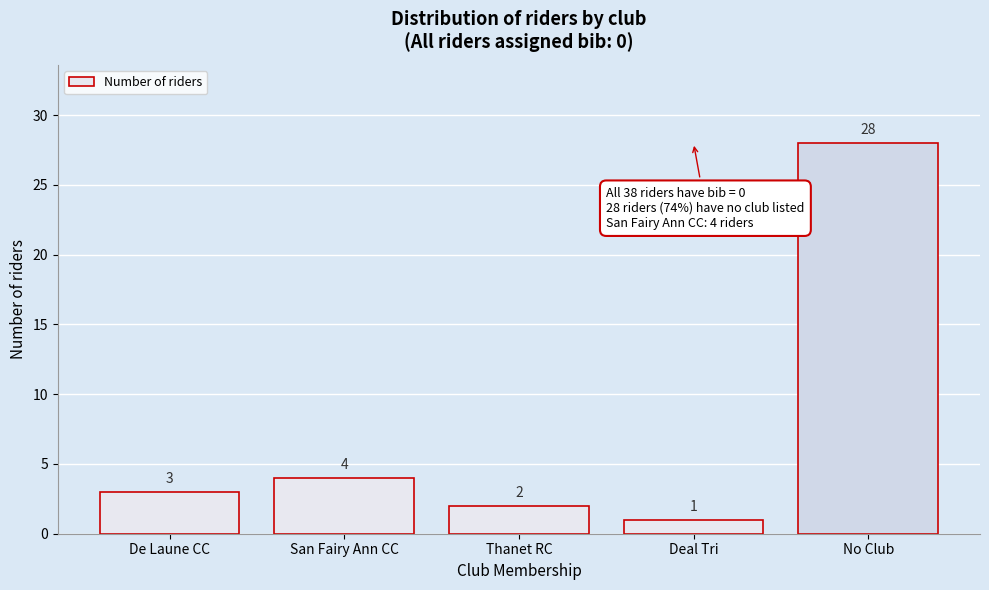

Reading right to left, list all the values displayed in this chart.

No Club=28	Deal Tri=1	Thanet RC=2	San Fairy Ann CC=4	De Laune CC=3